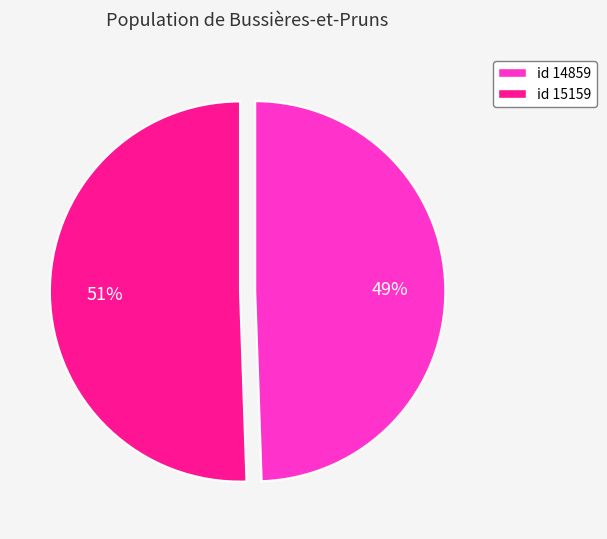

How many slices are in this pie chart?

2